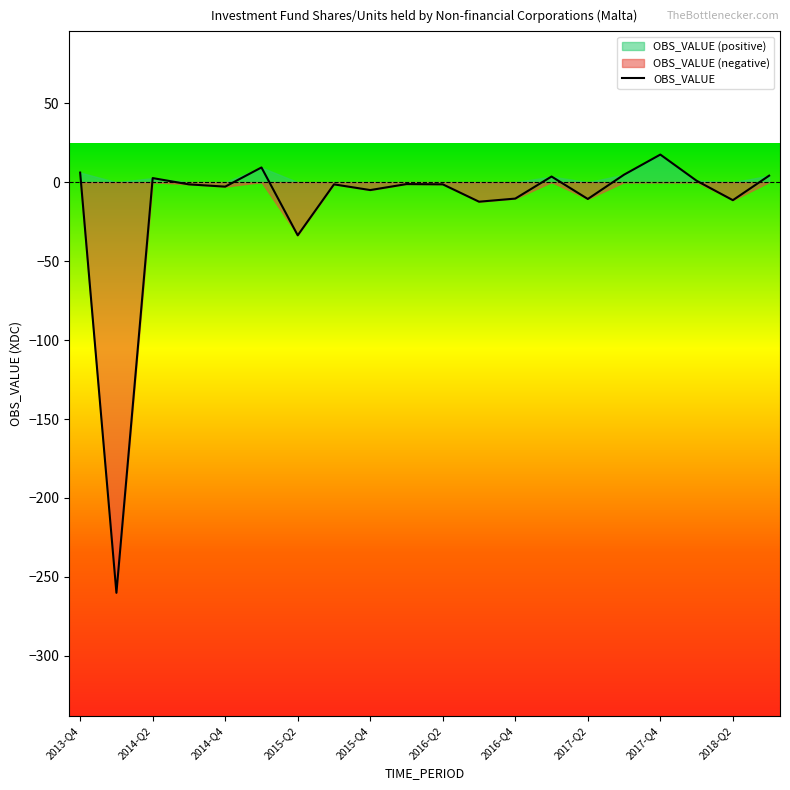

What value does the data have at 2016-Q3?

-12.4